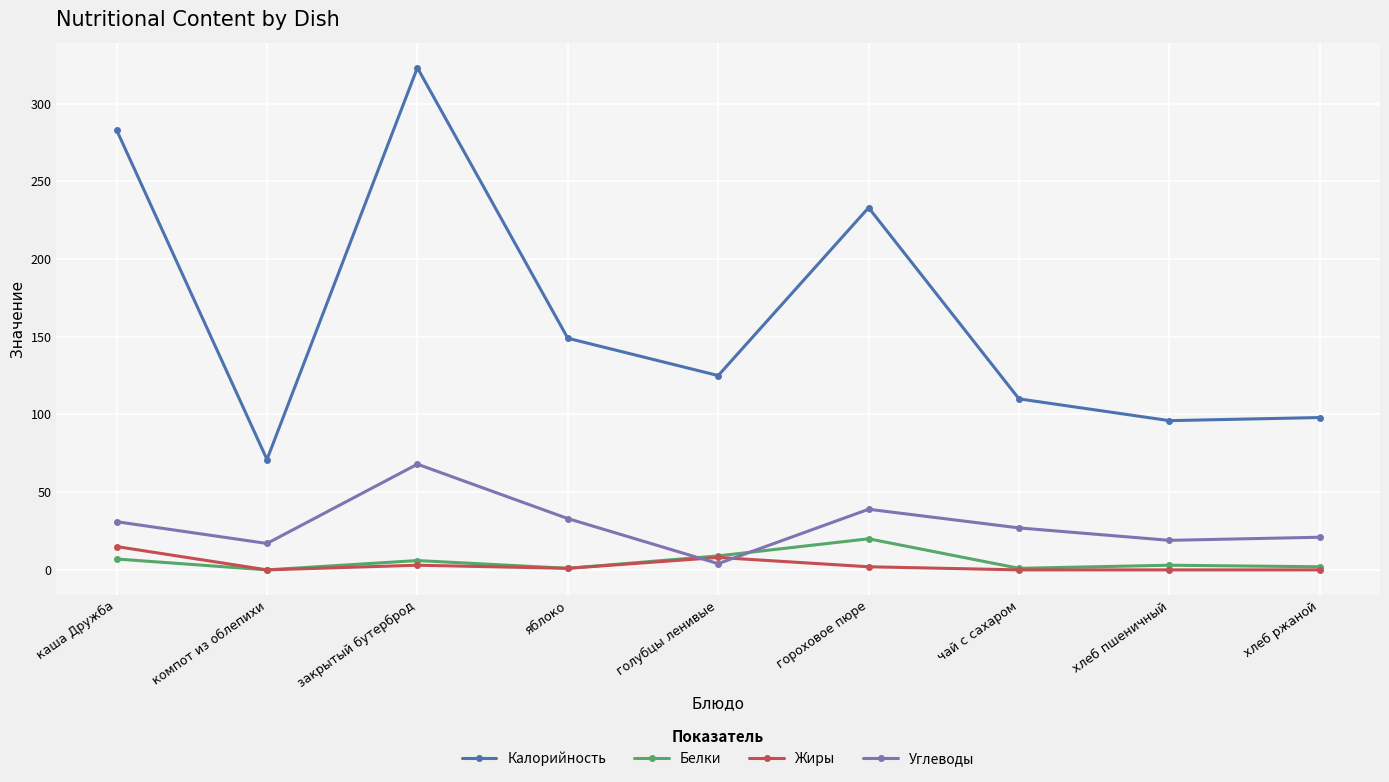

Rank the series by their maximum value, from highest to lowest.

Калорийность, Углеводы, Белки, Жиры